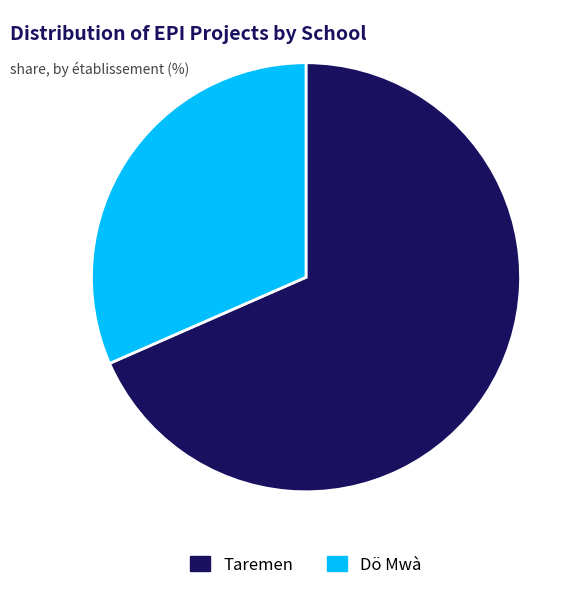

True or false: Dö Mwà accounts for 18% of the total.

False